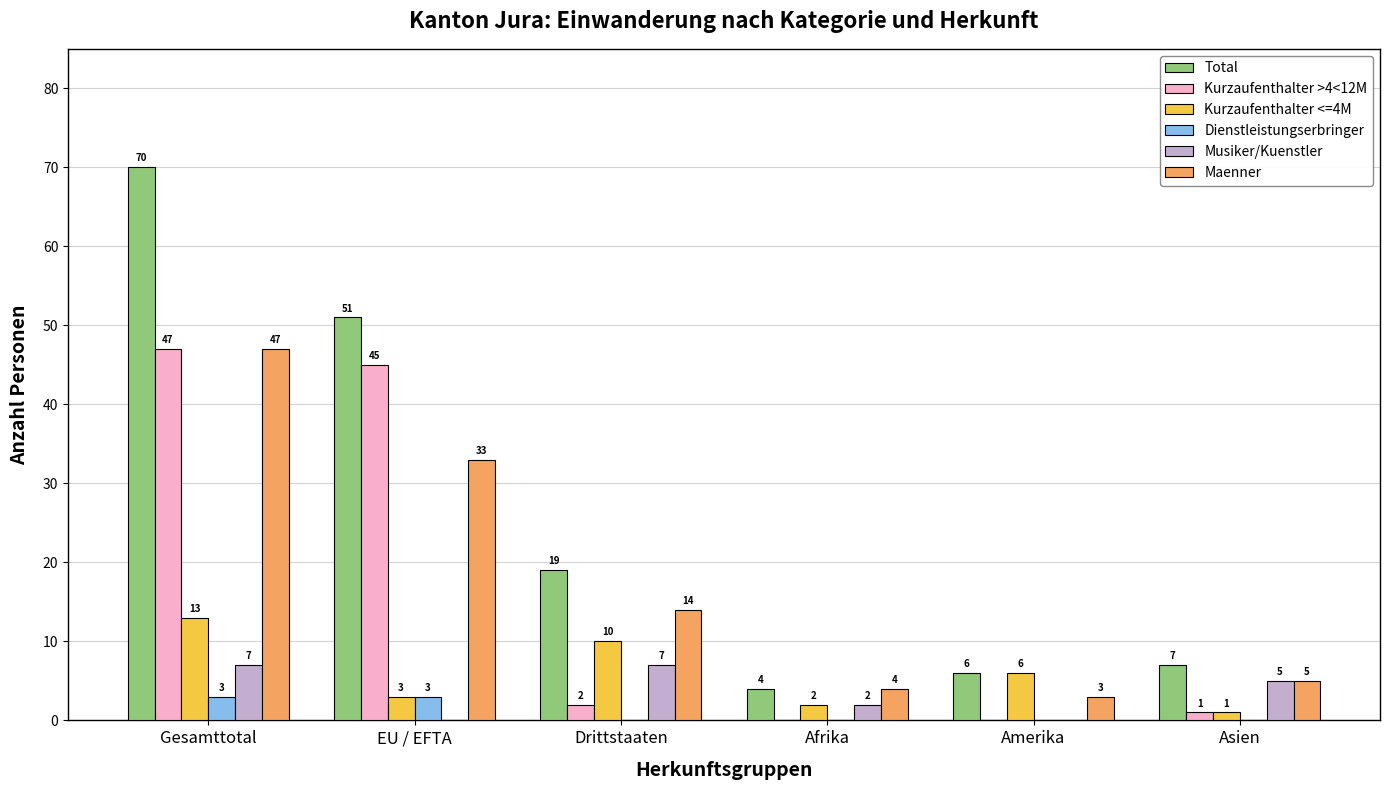

What is the spread (max minus min) of values at Gesamttotal?

67